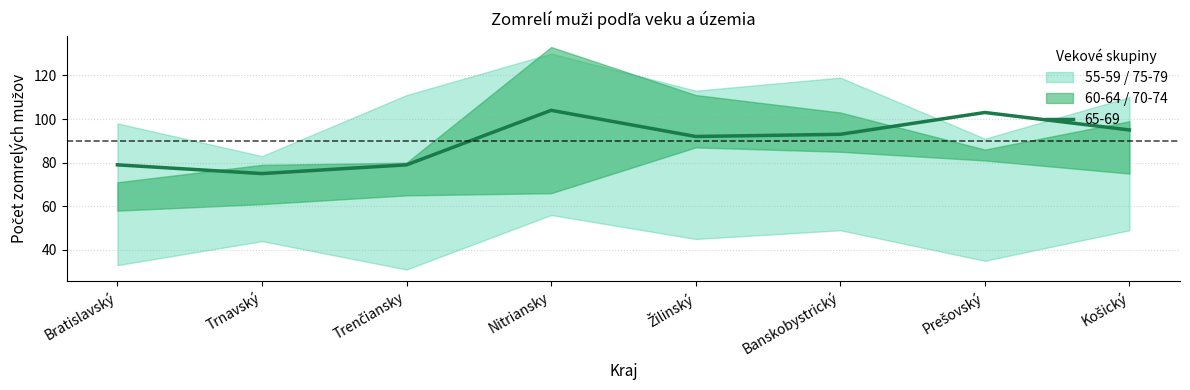

Reading left to right, what are all the values shown in this chart?

Bratislavský=79	Trnavský=75	Trenčiansky=79	Nitriansky=104	Žilinský=92	Banskobystrický=93	Prešovský=103	Košický=95